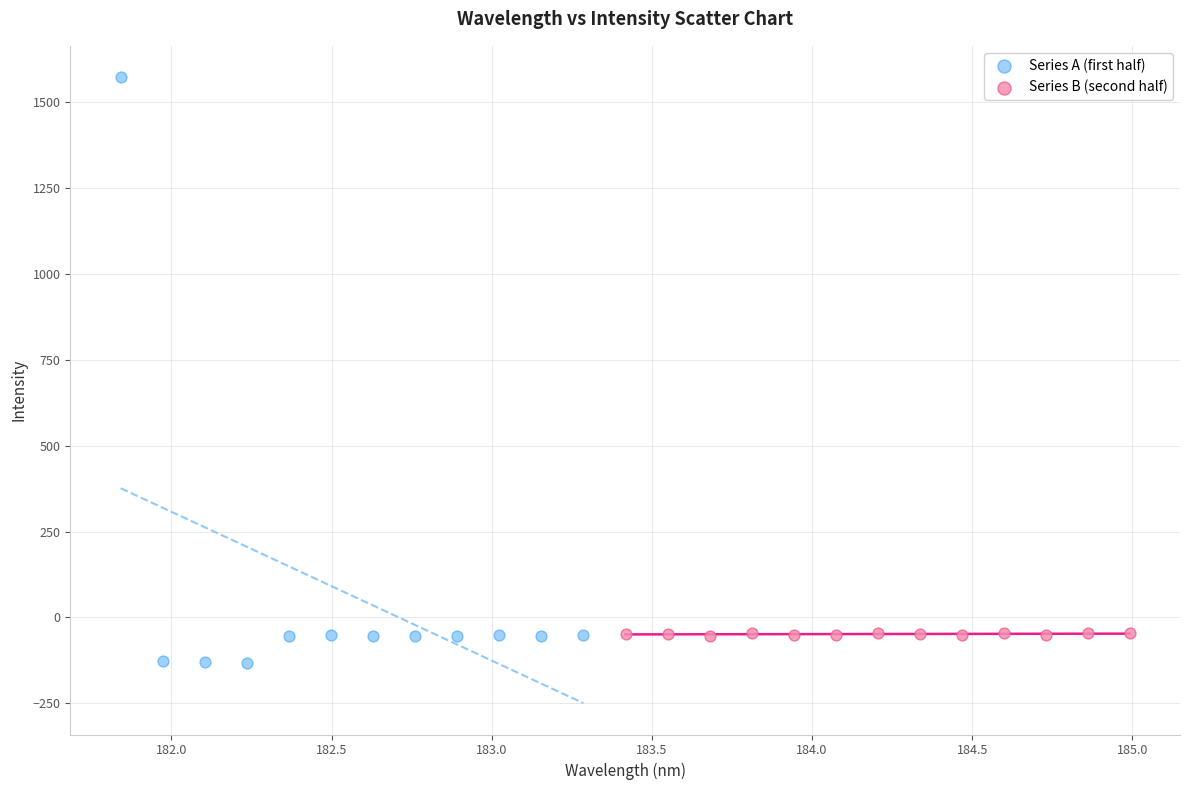

Which series contains the lowest Y value?

Series A (first half)